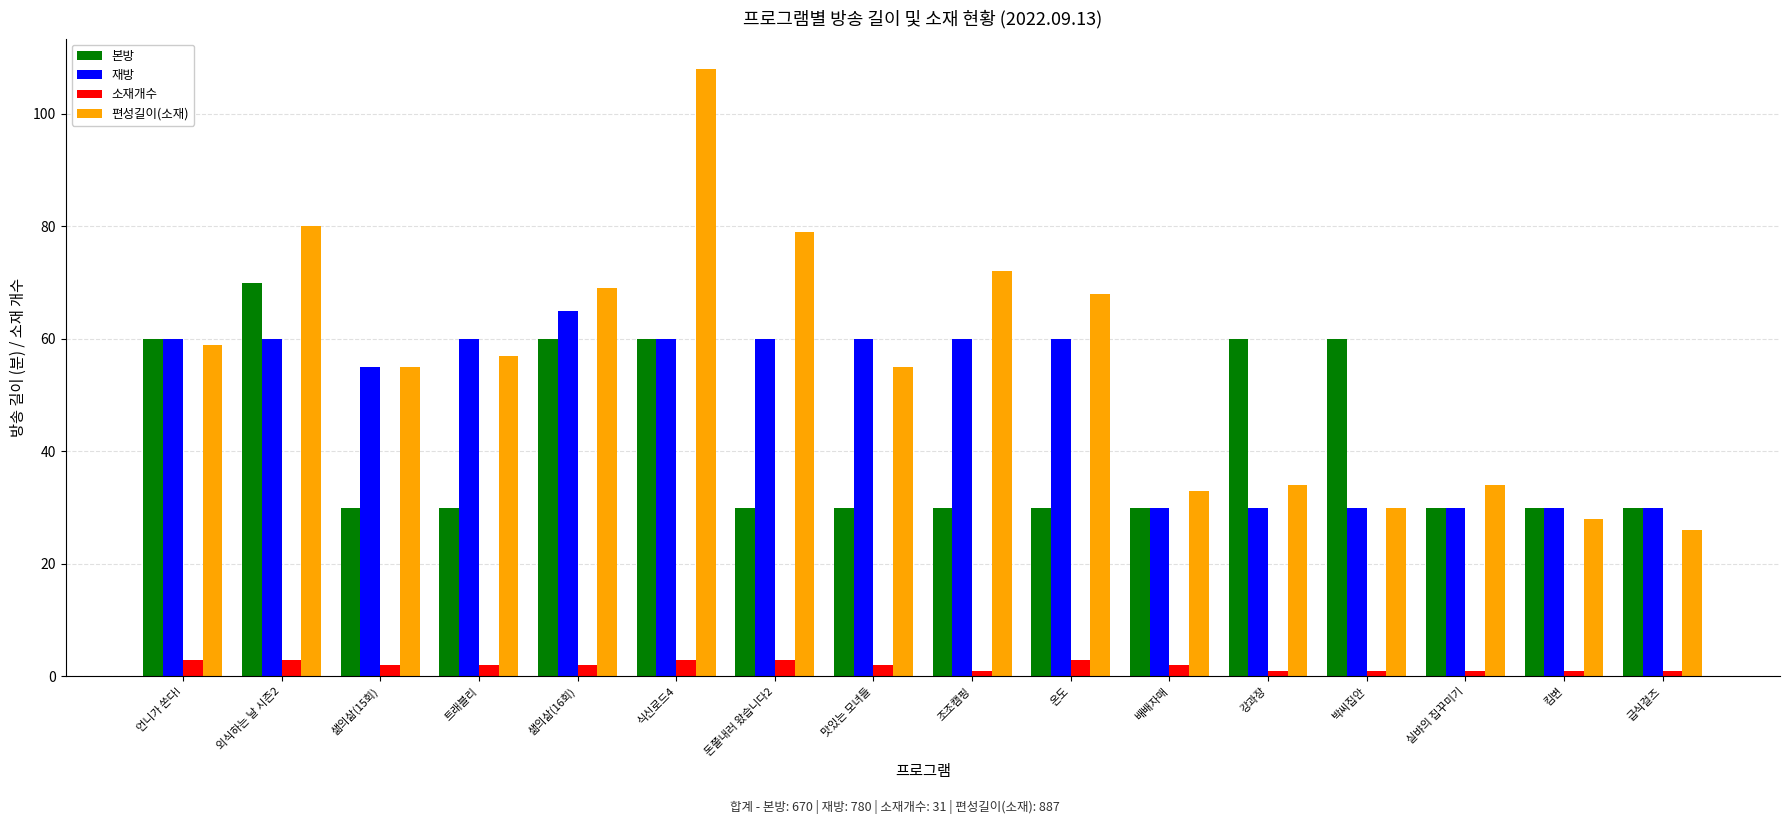

What is the label of the 6th bar from the right?

배배자매